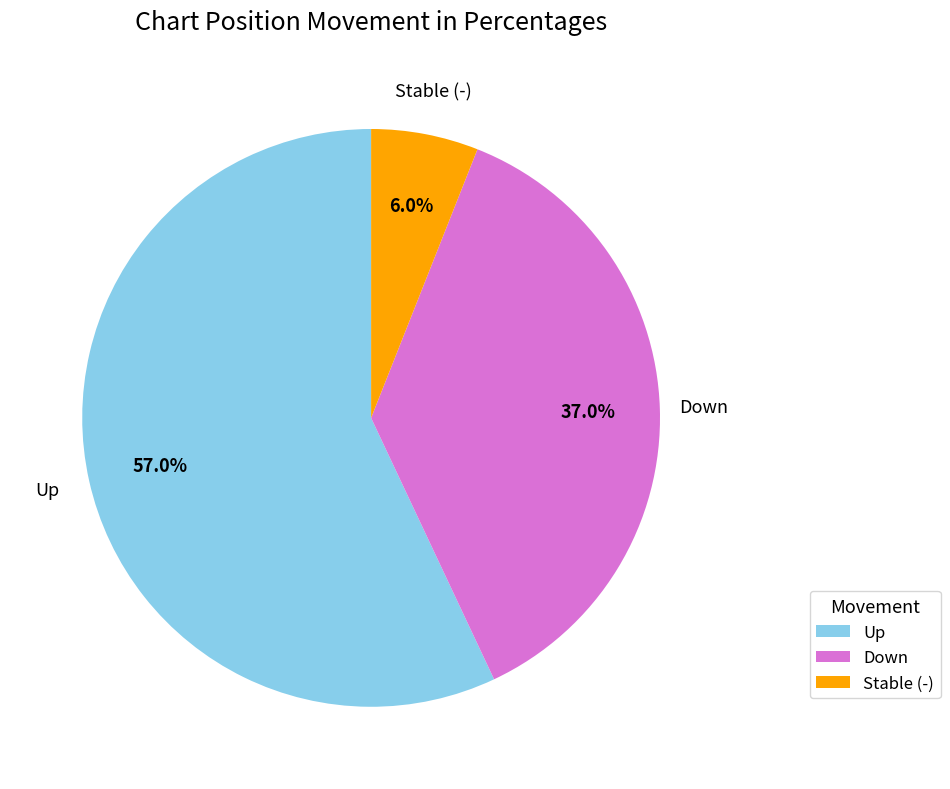

How many slices are in this pie chart?

3